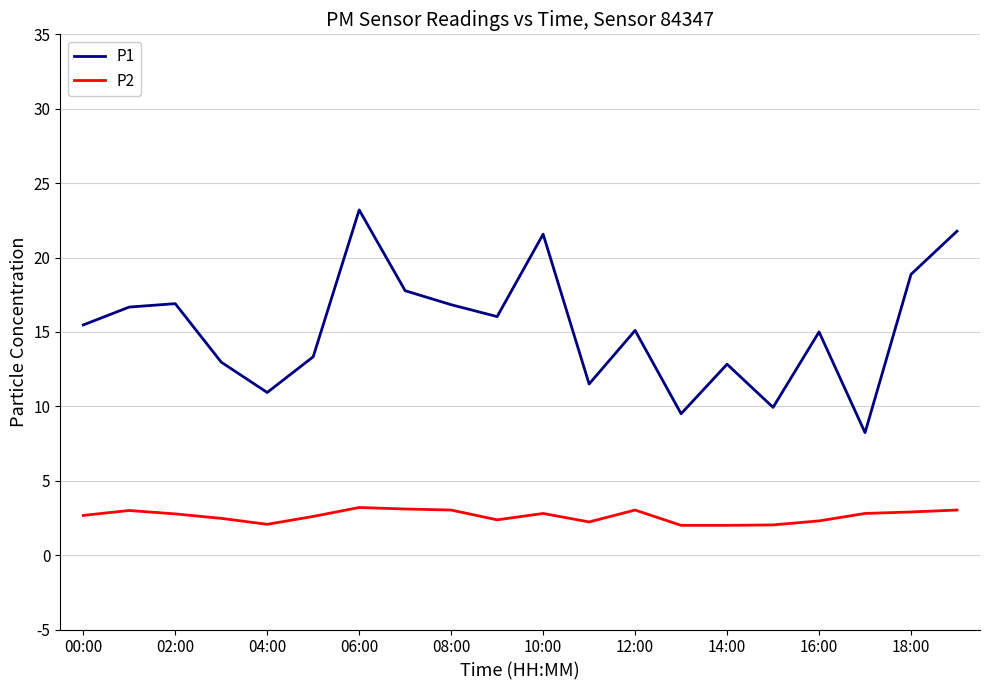

Which series has the largest range (max minus min)?

P1